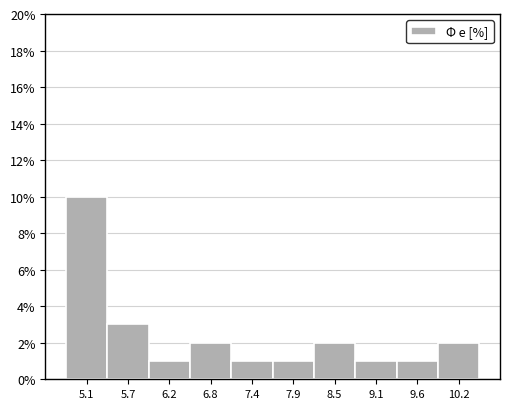

Which range on the x-axis has the tallest bar?

4.8 to 5.4